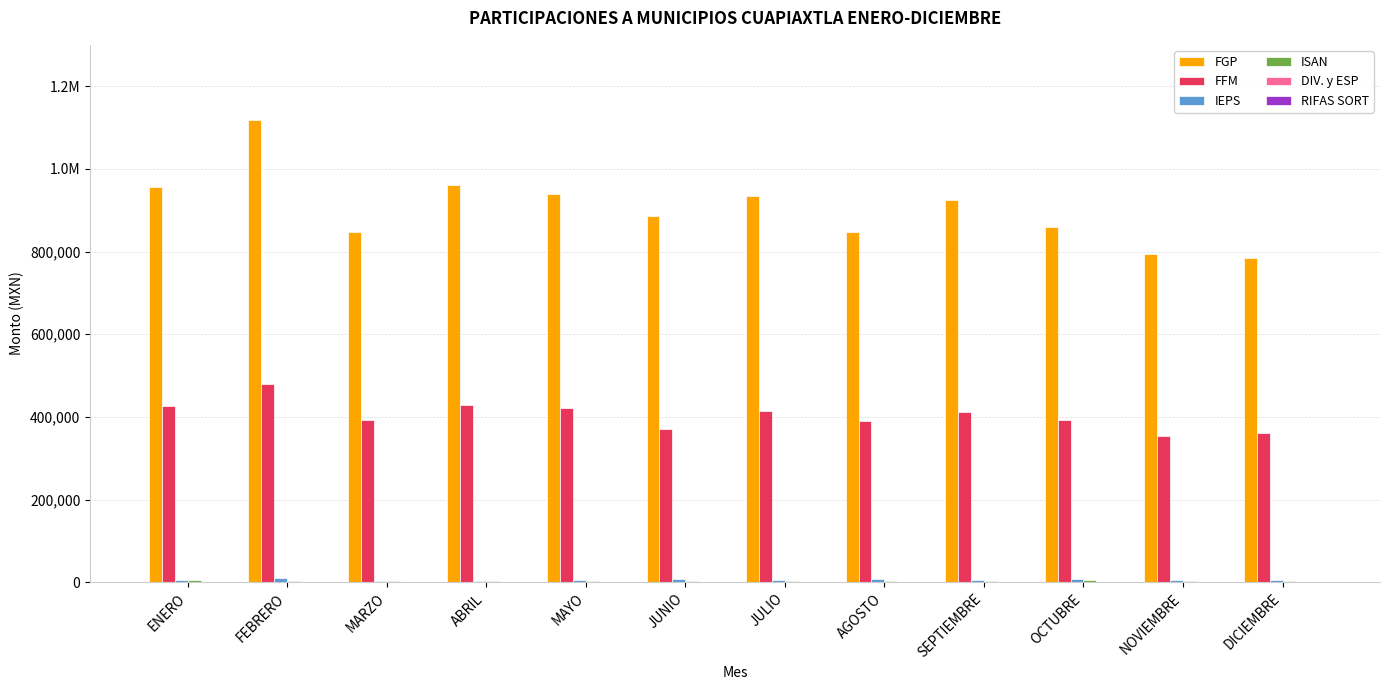

Reading right to left, extract all data points from this chart.

FGP: 785160.0	793788.1	858505.8	925514.3	846668.9	935468.1	885284.2	938894.1	961643.0	847758.3	1117302.8	955347.0
FFM: 361466.0	354714.4	392309.3	411592.3	390784.8	413806.9	370692.3	421246.4	428027.0	392915.5	479456.0	425698.3
IEPS: 4743.6	5481.2	7422.2	6357.6	7053.4	6137.0	7639.0	4462.4	4100.8	3814.8	10674.9	5141.3
ISAN: 4037.8	4364.4	5474.8	3051.3	2769.1	2892.3	2728.9	2931.5	2825.4	4324.4	4079.6	5549.6
DIV. y ESP: 343.4	501.7	358.7	338.7	375.2	327.8	362.2	343.8	350.9	340.2	356.2	363.5
RIFAS SORT: 333.4	339.6	339.8	346.9	358.6	331.1	354.3	333.7	330.7	344.3	337.5	340.9